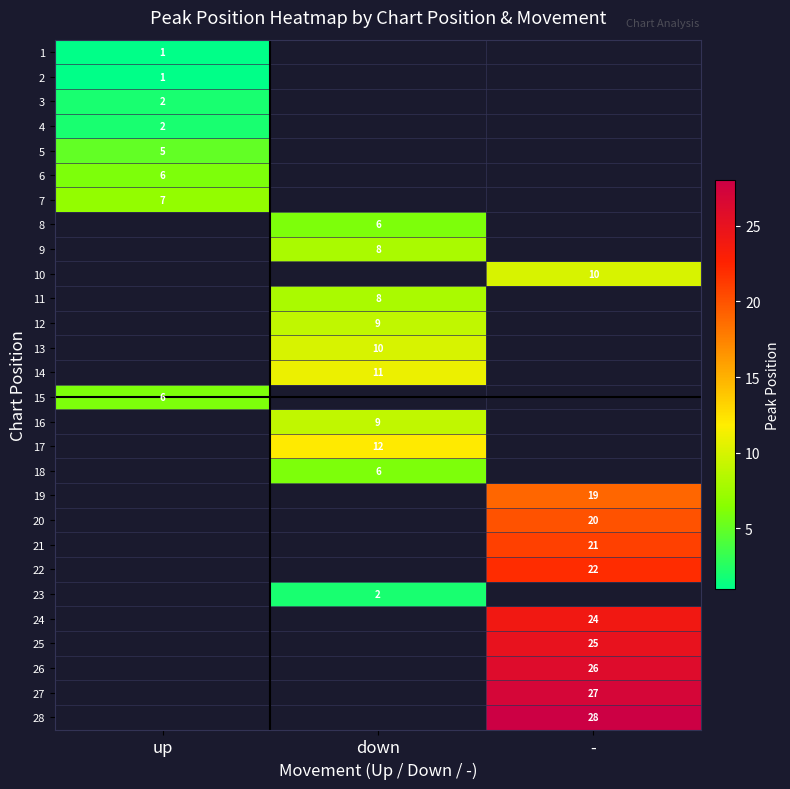

The value of 8 at down is 1. True or false?

False